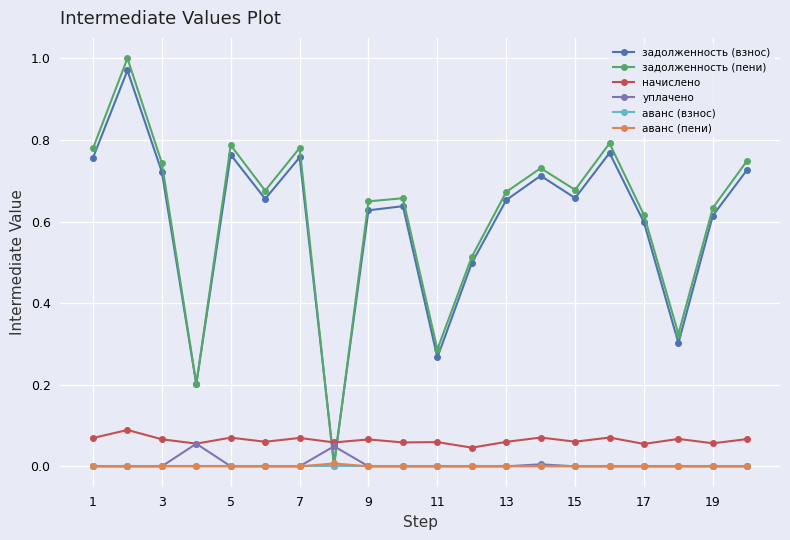

True or false: уплачено has more than 0 interior local peaks.

True